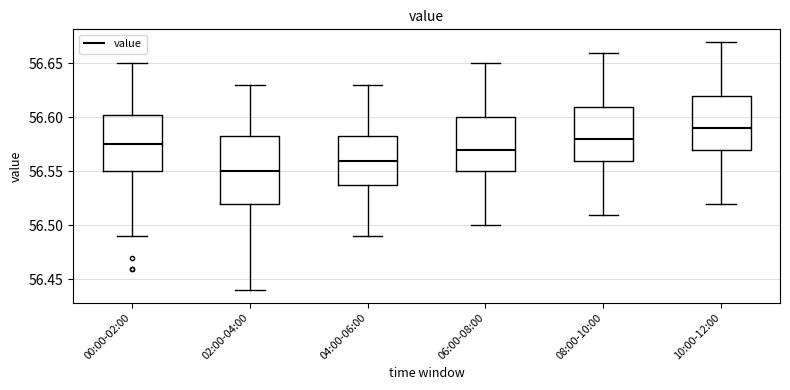

Reading left to right, transcribe this box plot: for each box, give where its median line is, the range the box spans, and where its two whiskers end, as read against the y-axis. The values are not printed on the chart, so give them approximately, as read against the axis.

00:00-02:00: median 56.575, box 56.550 to 56.605, whiskers 56.490 to 56.650
02:00-04:00: median 56.550, box 56.520 to 56.585, whiskers 56.440 to 56.630
04:00-06:00: median 56.560, box 56.540 to 56.585, whiskers 56.490 to 56.630
06:00-08:00: median 56.570, box 56.550 to 56.600, whiskers 56.500 to 56.650
08:00-10:00: median 56.580, box 56.560 to 56.610, whiskers 56.510 to 56.660
10:00-12:00: median 56.590, box 56.570 to 56.620, whiskers 56.520 to 56.670